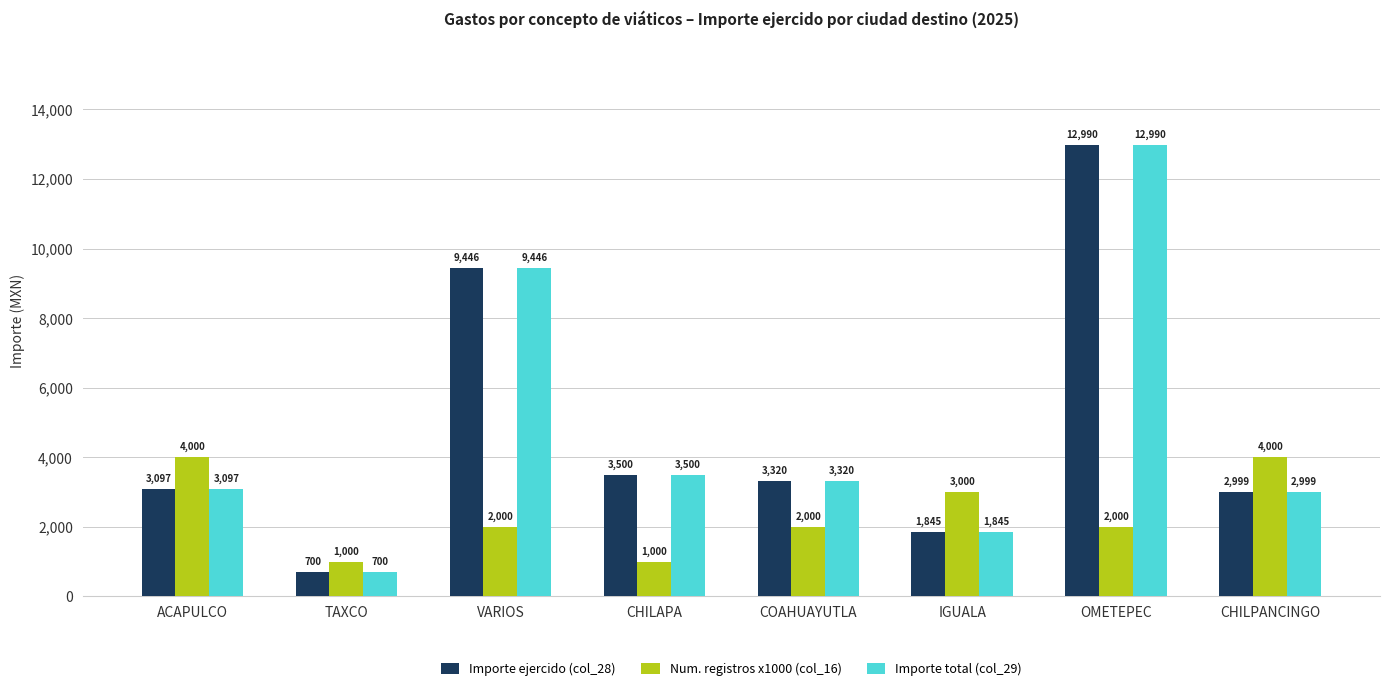

At which category is the sum across all series the highest?

OMETEPEC